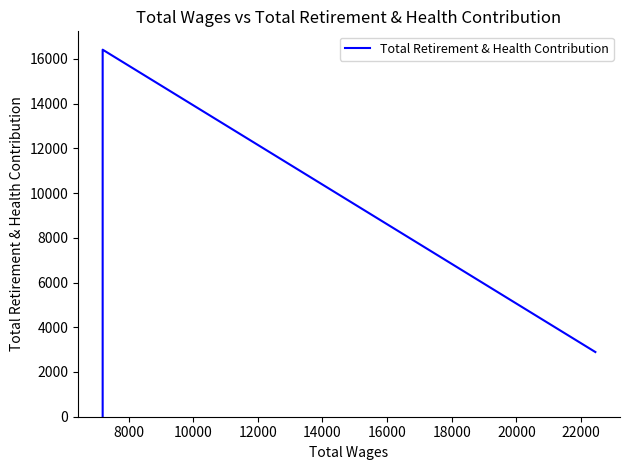

What is the value of the 2nd point from the left?

16414